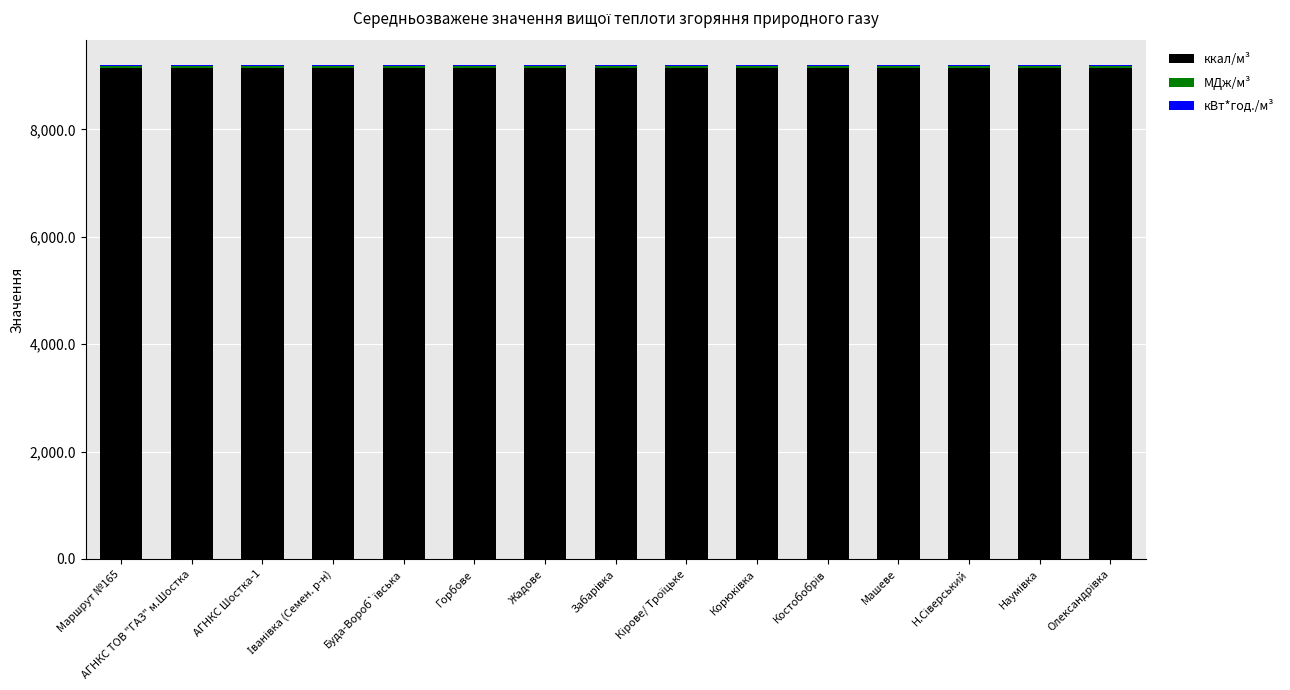

True or false: ккал/м³ has a value of 6395.8 at Горбове.

False